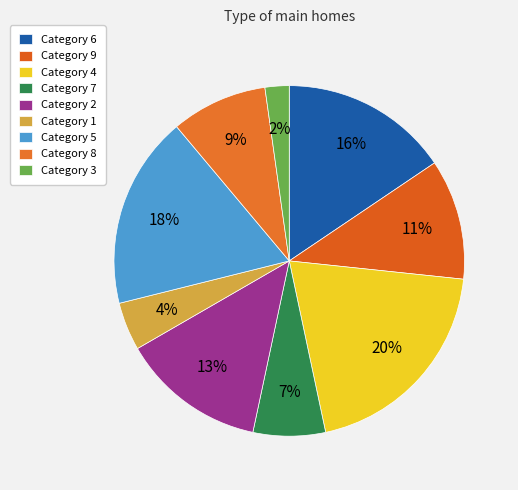

Is there a majority slice in this chart?

No